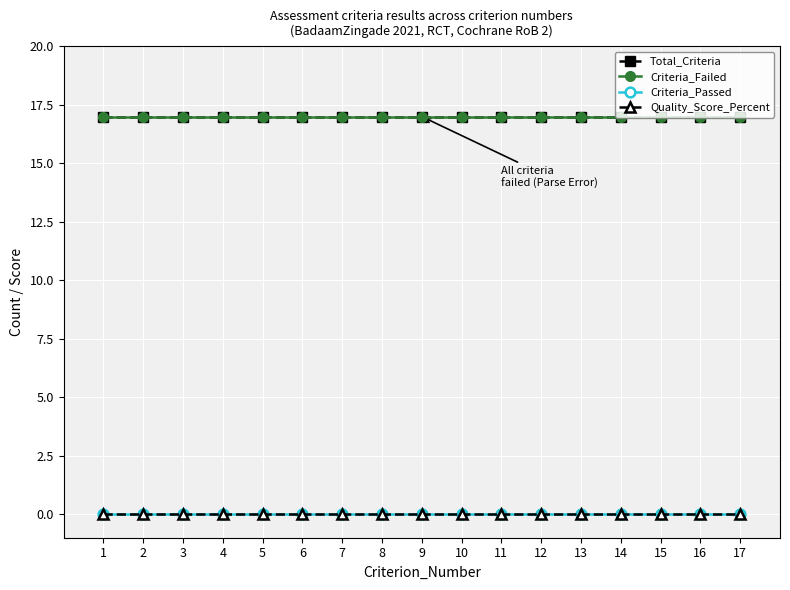

How many lines are shown in the chart?

4